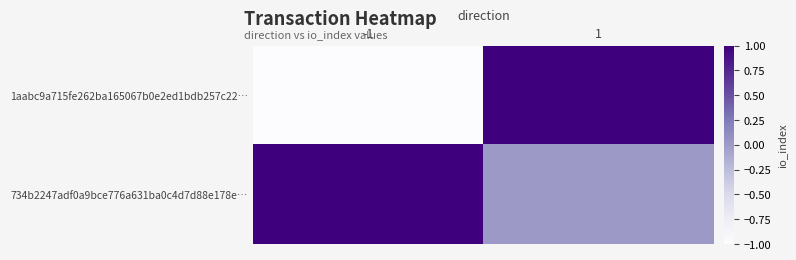

Which label corresponds to the largest value in the chart?

1